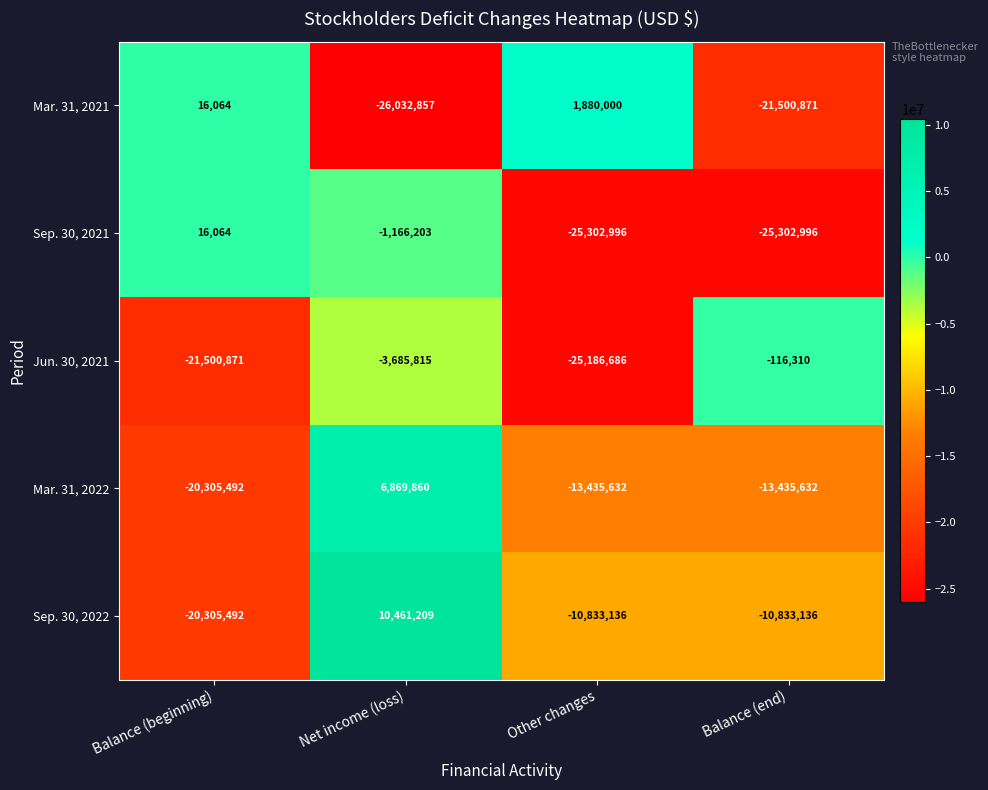

Which series has the largest total across all categories?

Sep. 30, 2022